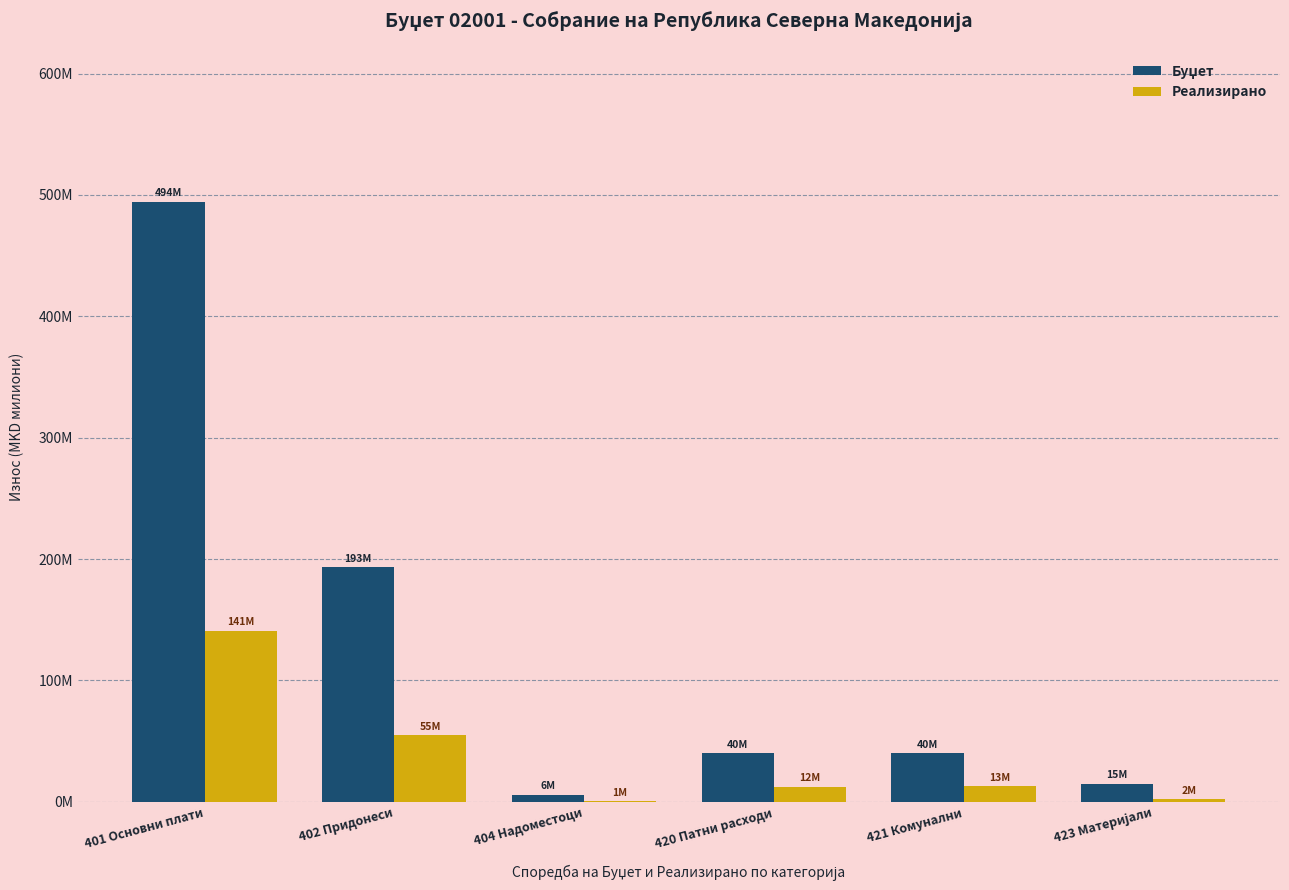

List the series in order of their peak value, lowest first.

Реализирано, Буџет